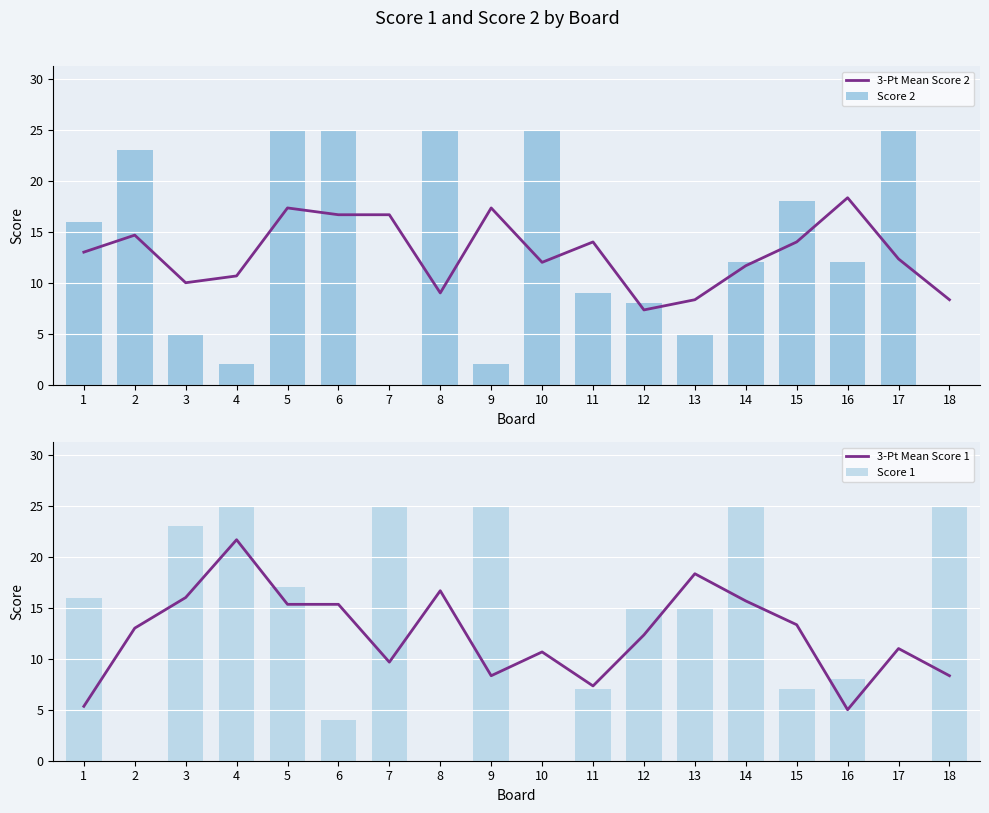

What are all the series names shown in the legend?

3-Pt Mean Score 2, Score 2, 3-Pt Mean Score 1, Score 1